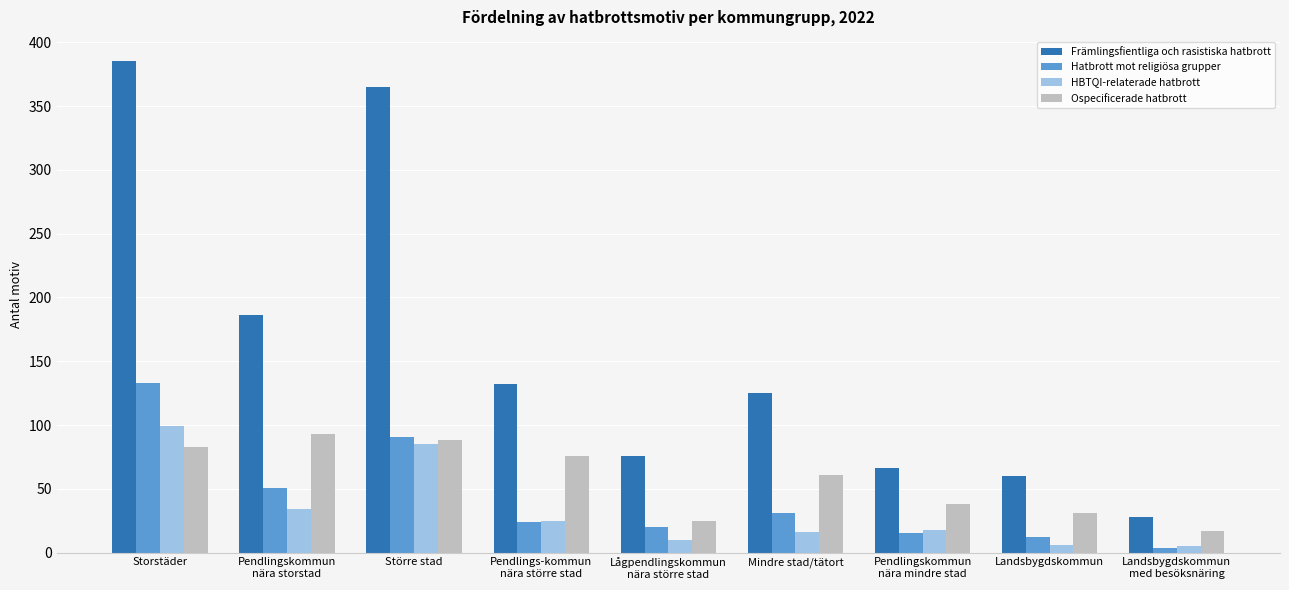

What is the value of the Främlingsfientliga och rasistiska hatbrott bar at the 4th from the left?

132